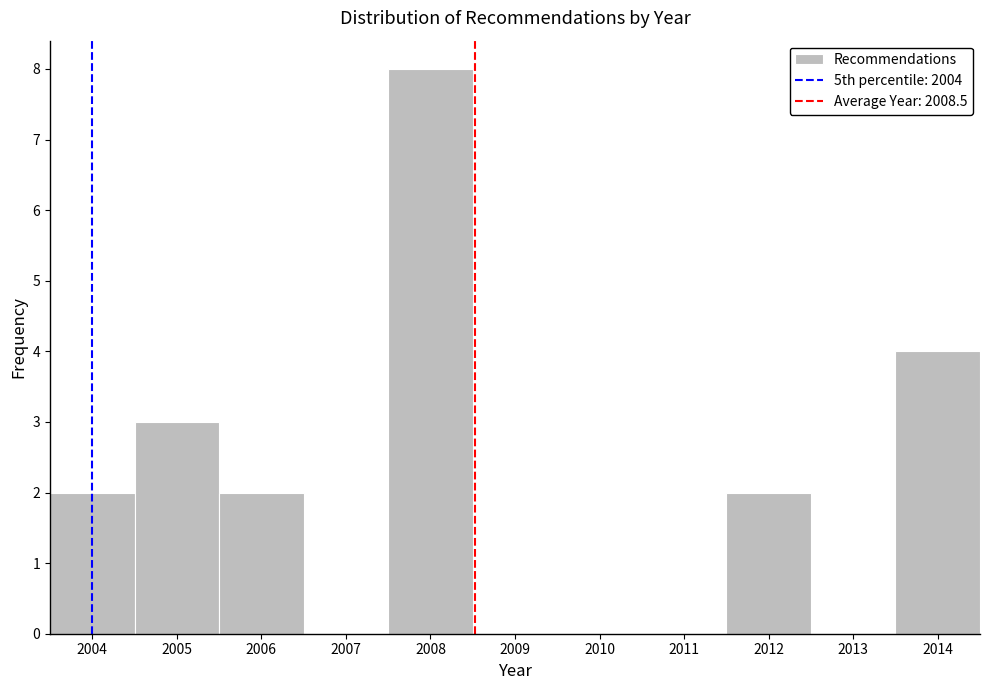

Reading left to right, transcribe this chart: for each bar, give the range it covers on the x-axis and its height. The values are not printed on the chart, so give them approximately, as read against the axis.

2003.5 to 2004.5: 2
2004.5 to 2005.5: 3
2005.5 to 2006.5: 2
2006.5 to 2007.5: 0
2007.5 to 2008.5: 8
2008.5 to 2009.5: 0
2009.5 to 2010.5: 0
2010.5 to 2011.5: 0
2011.5 to 2012.5: 2
2012.5 to 2013.5: 0
2013.5 to 2014.5: 4